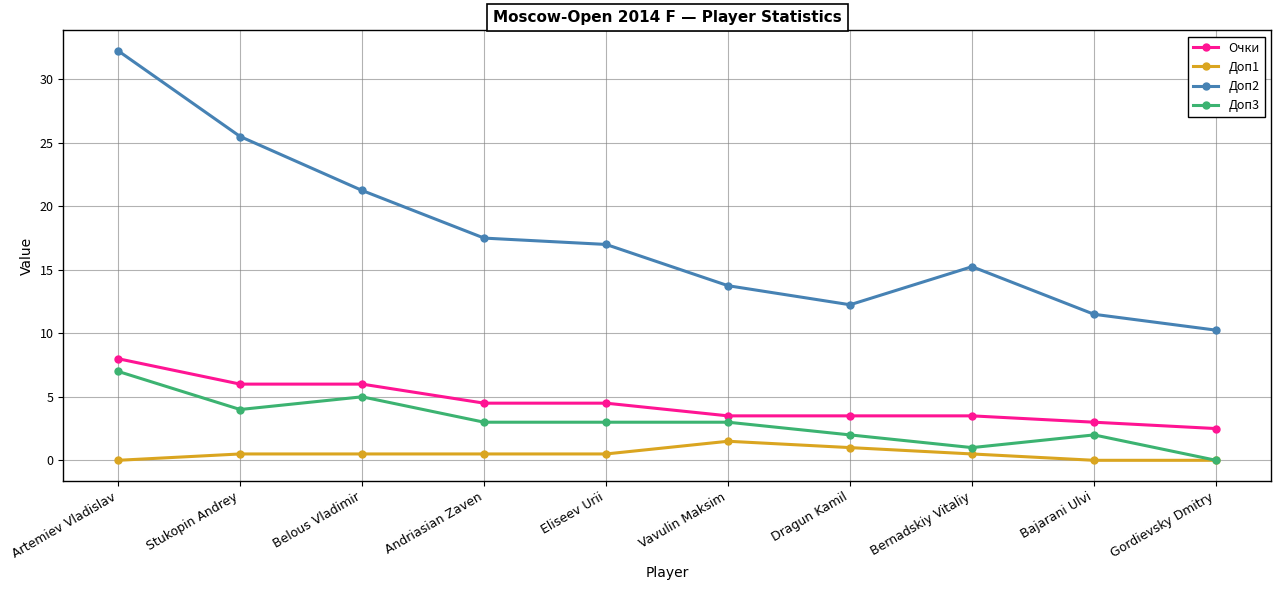

Read the Очки value at Gordievsky Dmitry.

2.5